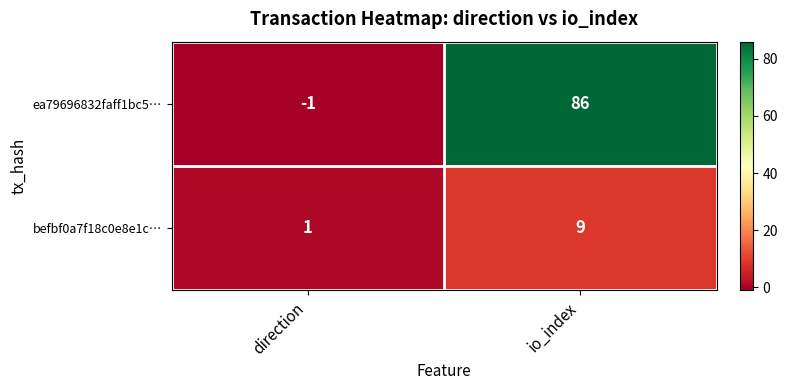

Is it true that befbf0a7f18c0e8e1c… equals 9 at io_index?

True